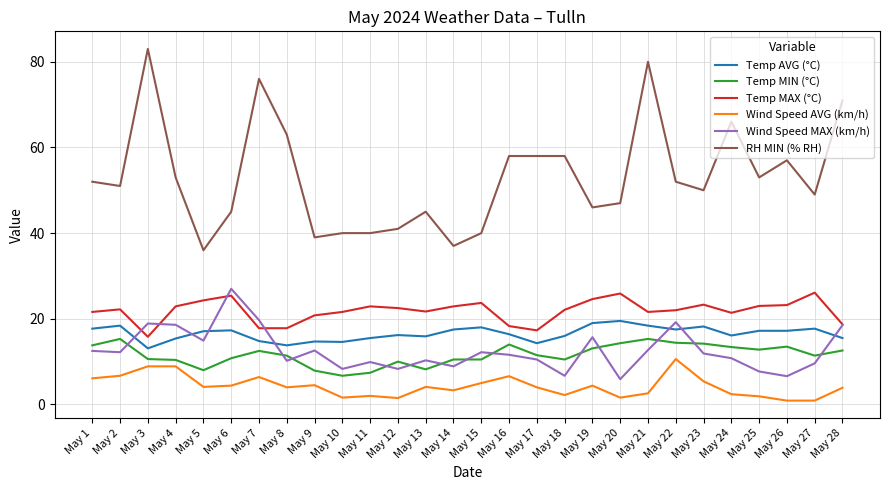

Which series has the largest total across all categories?

RH MIN (% RH)